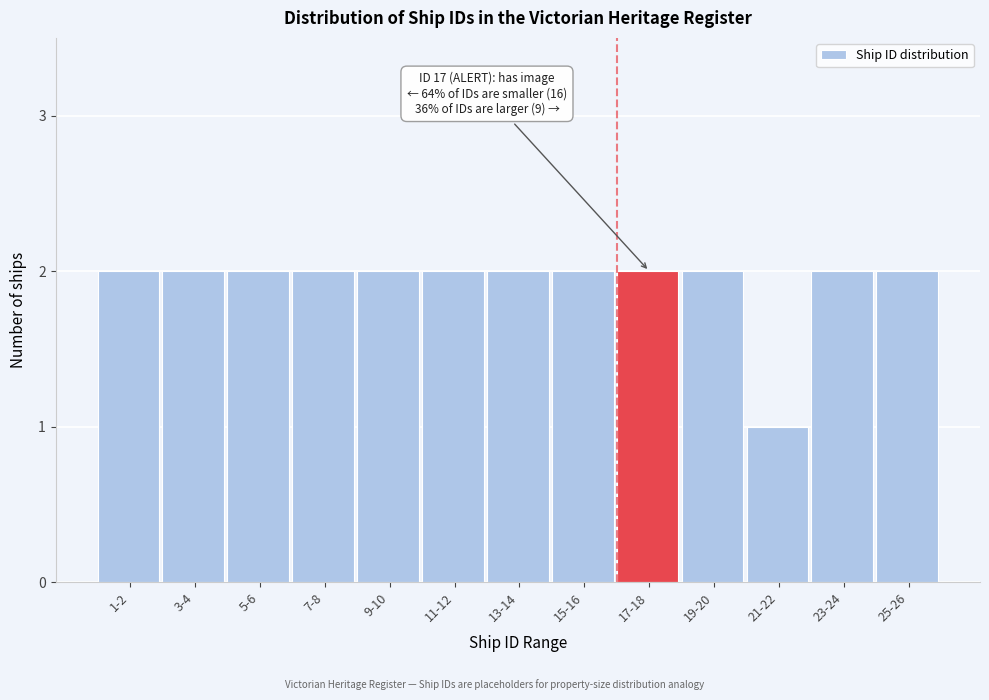

Reading left to right, transcribe all the data shown in this chart.

1-2=2	3-4=2	5-6=2	7-8=2	9-10=2	11-12=2	13-14=2	15-16=2	17-18=2	19-20=2	21-22=1	23-24=2	25-26=2